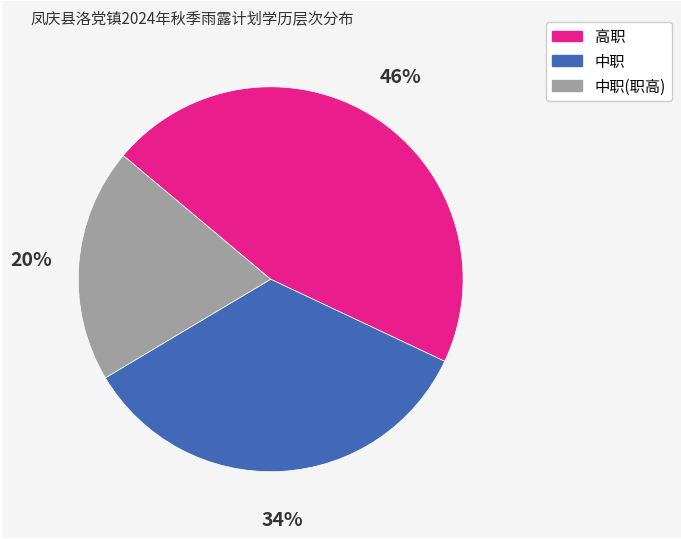

To the nearest percent, what portion does 高职 represent?

46%